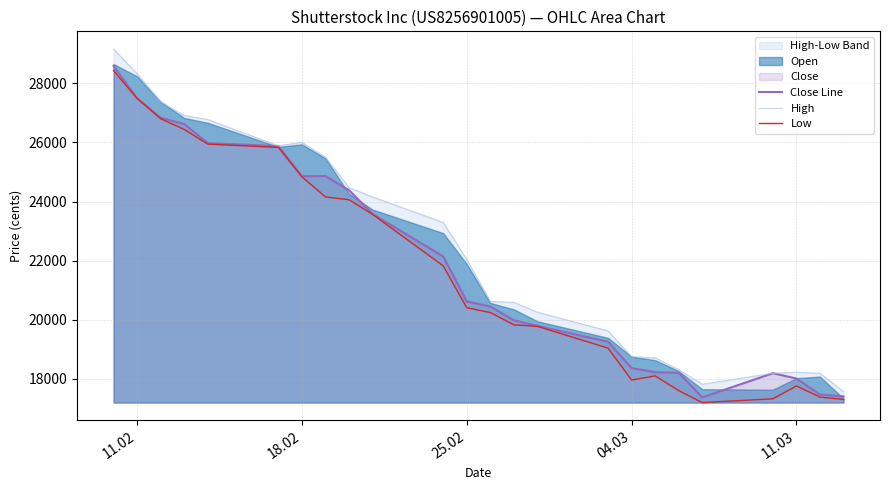

Is it true that Close Line equals 18004 at 11.03?

True